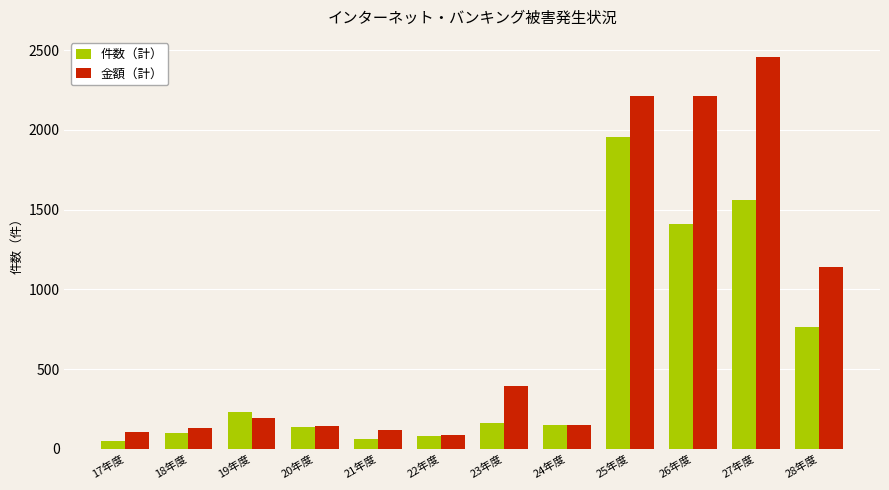

Between 19年度 and 26年度, which series saw the biggest shift?

金額（計）